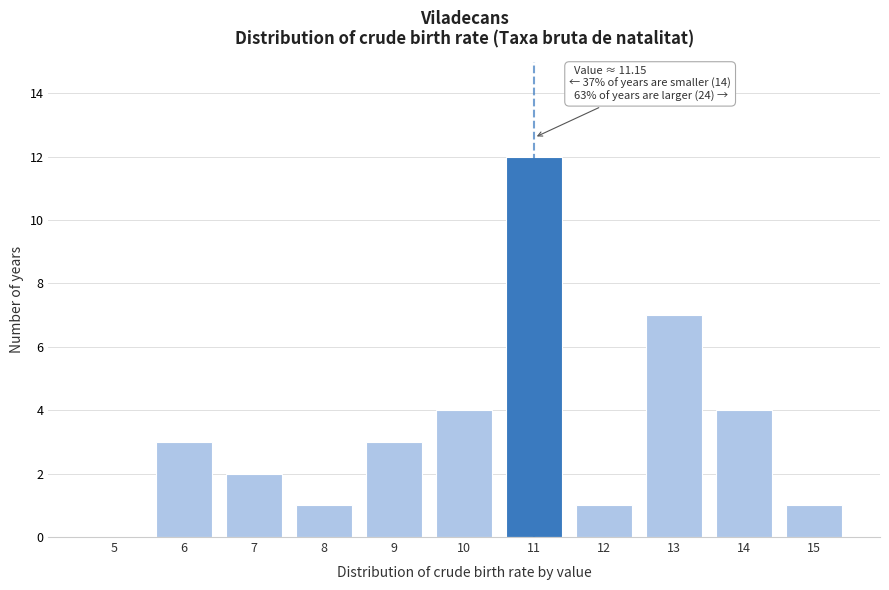

Reading left to right, list all the values displayed in this chart.

5=0	6=3	7=2	8=1	9=3	10=4	11=12	12=1	13=7	14=4	15=1